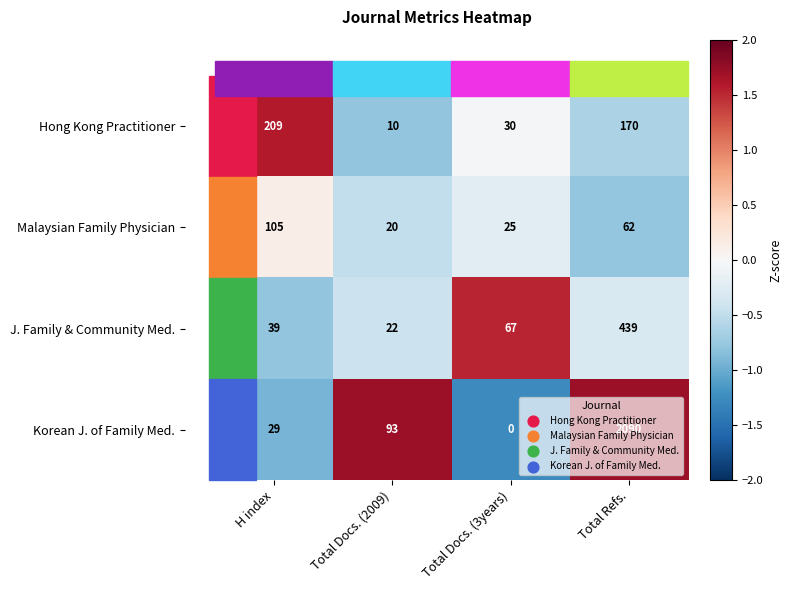

What is the maximum value for Malaysian Family Physician?

105